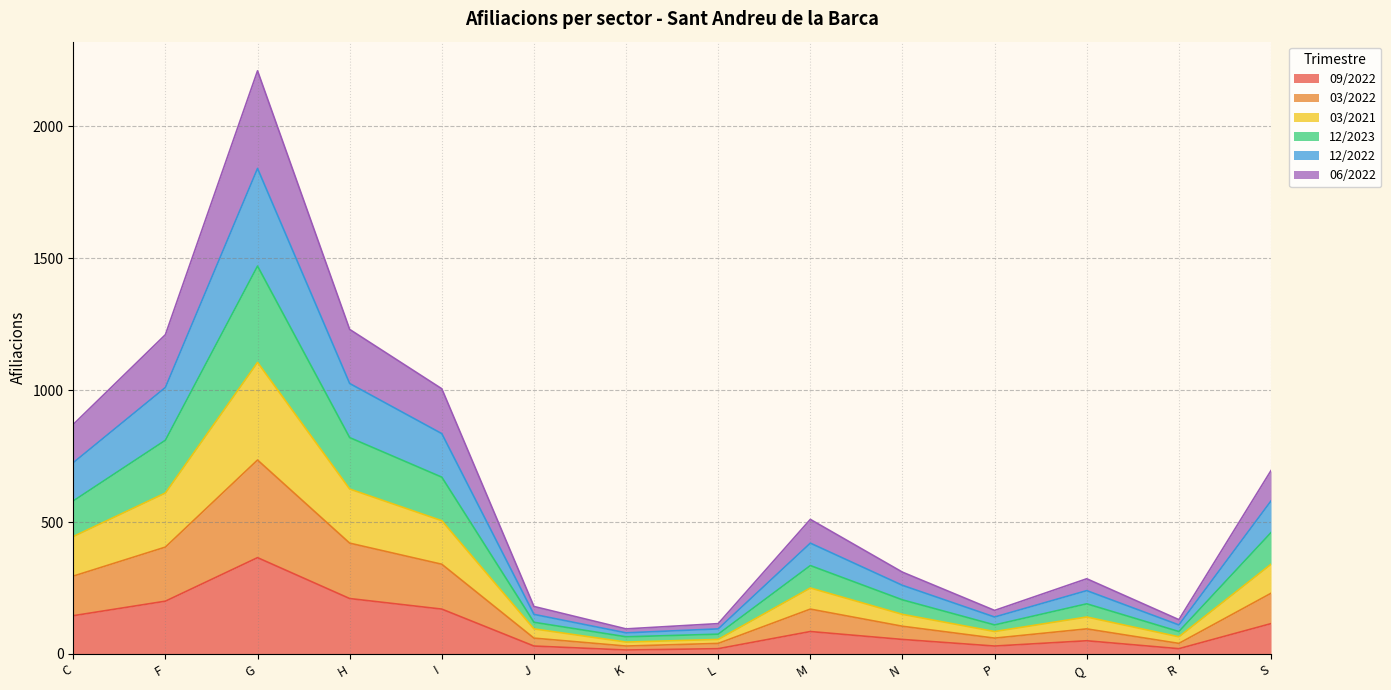

Which category has the highest value in the 09/2022 series?

G